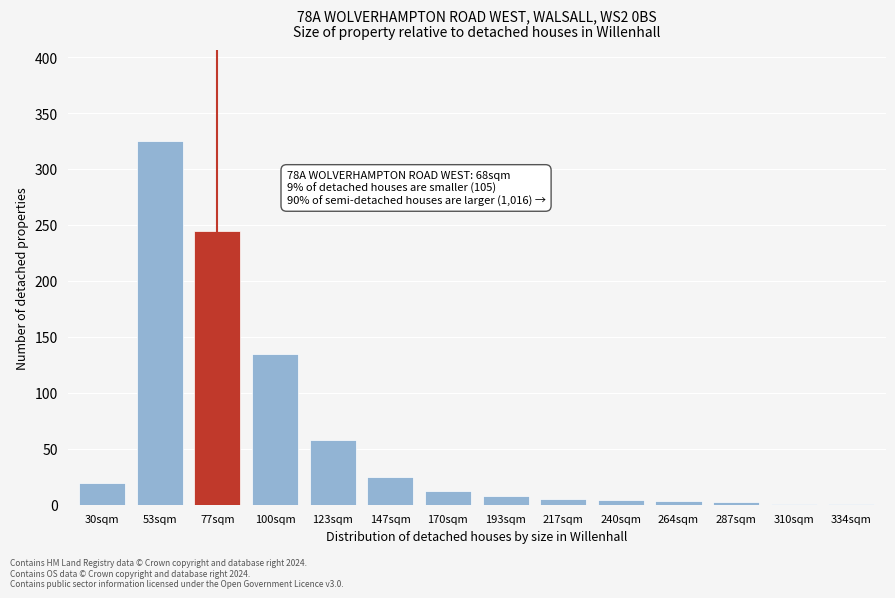

The value at 77sqm is 245. True or false?

True